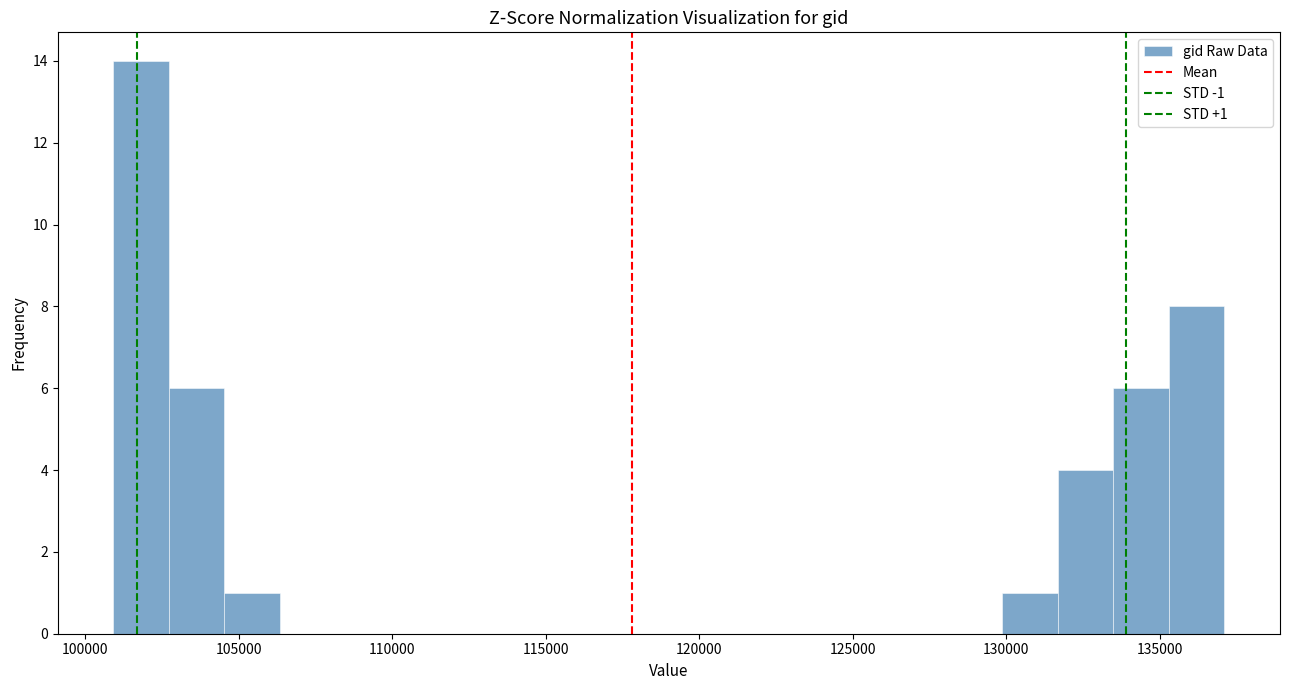

Around what value on the x-axis is the tallest bar? Give the approximate position of its centre, as read against the axis.

102000